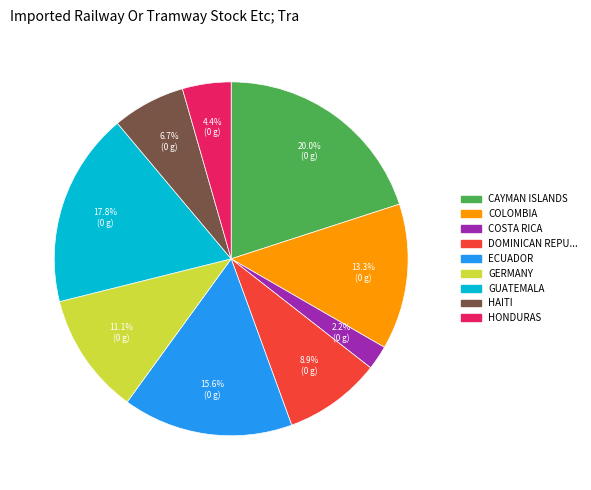

Is there any slice that represents more than half of the pie?

No